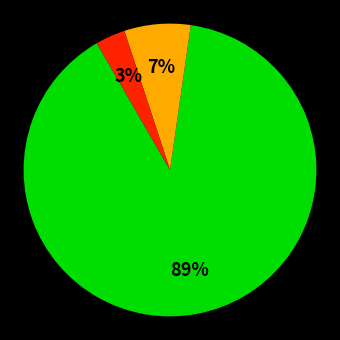

Does any single category account for the majority?

Yes